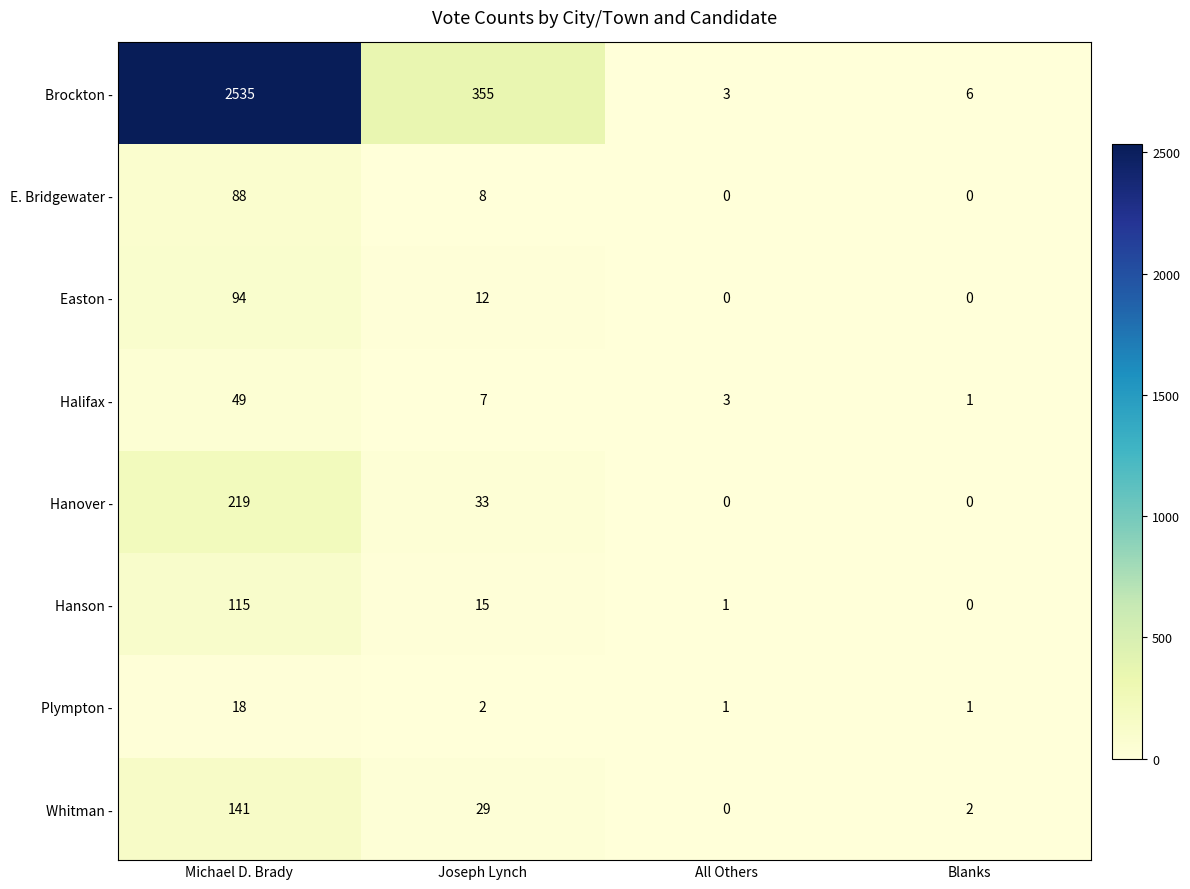

The value of Whitman - at Joseph Lynch is 15. True or false?

False